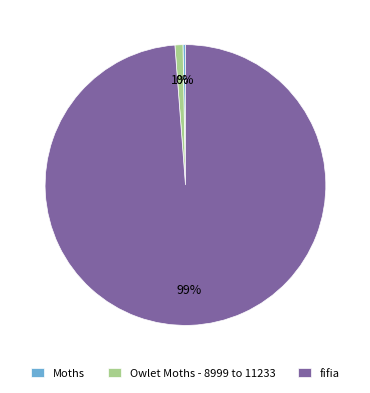

Between Owlet Moths - 8999 to 11233 and Moths, which is larger?

Owlet Moths - 8999 to 11233